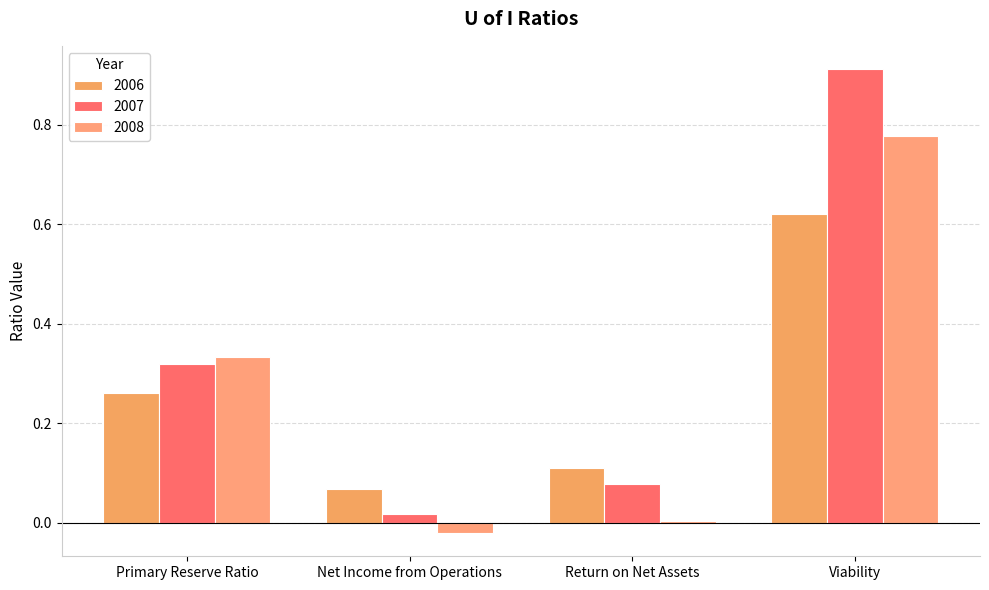

At which category is the sum across all series the highest?

Viability